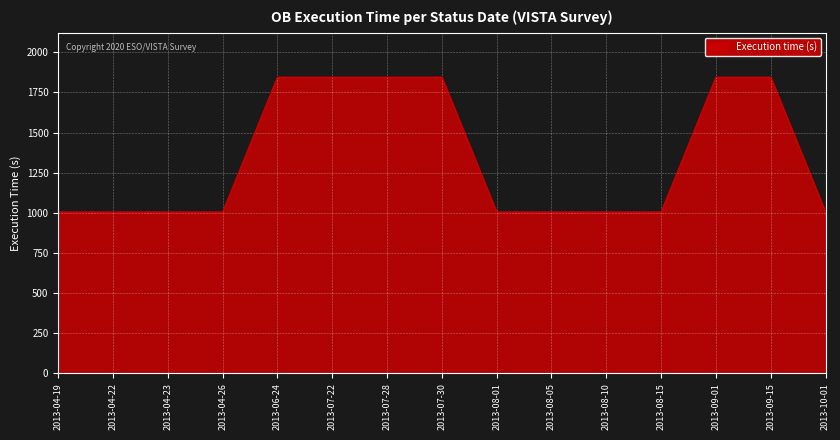

How many values are between 1005 and 1845?

15